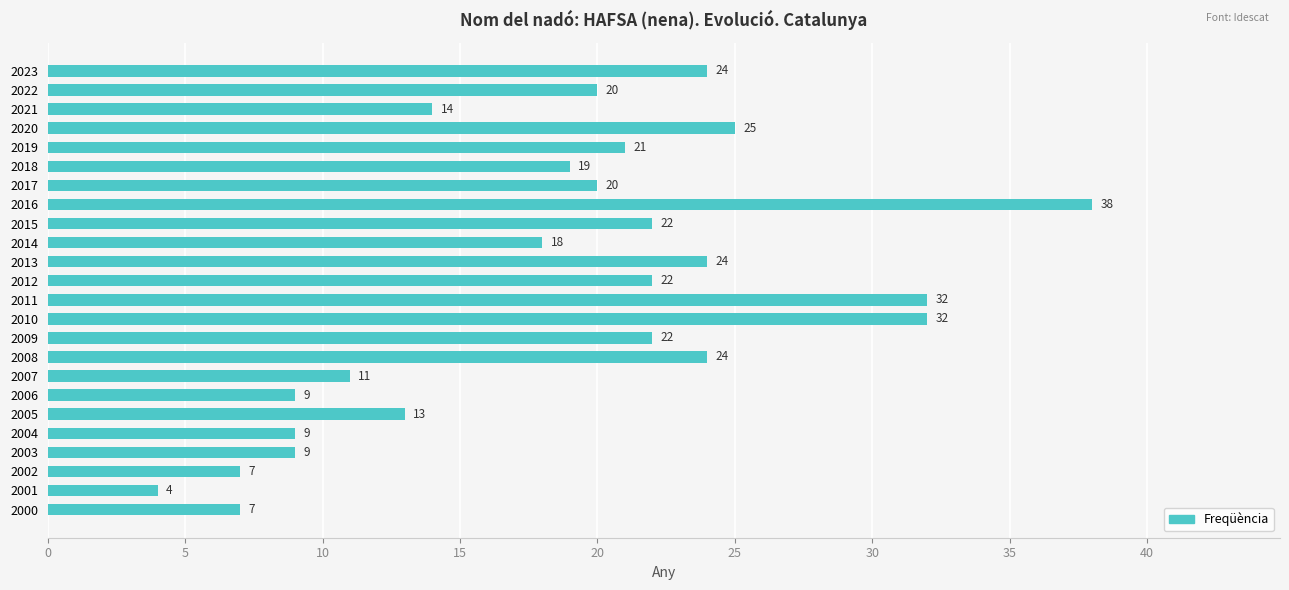

What is the change in value from 2011 to 2016?

+6